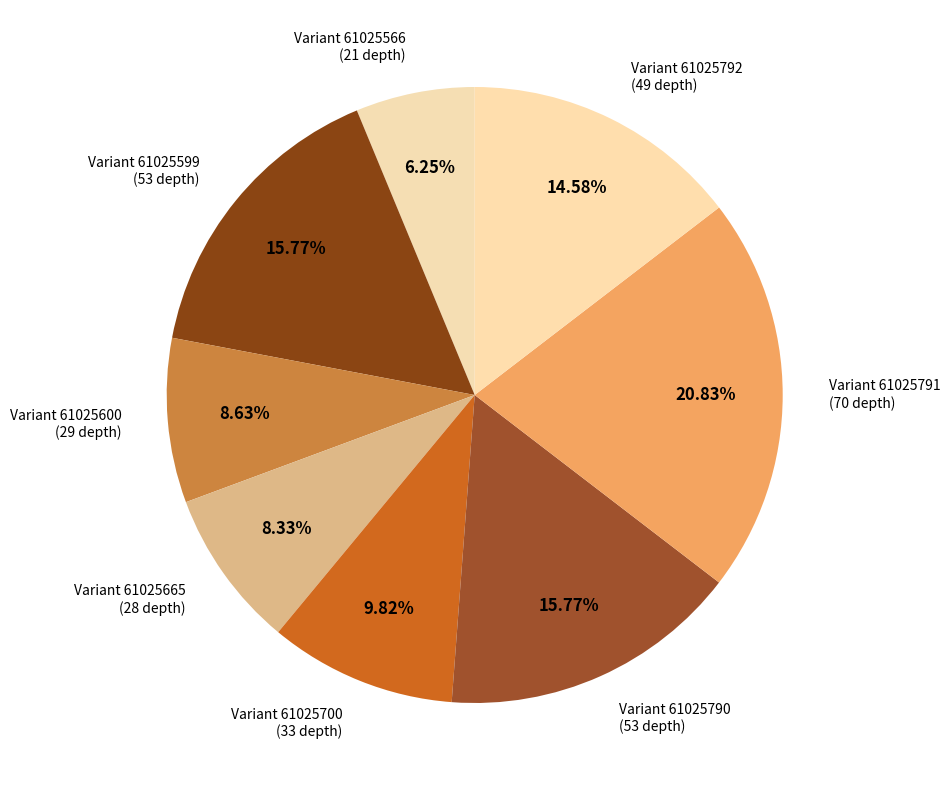

Rank the categories by value from lowest to highest.

61025566
(depth 21), 61025665
(depth 28), 61025600
(depth 29), 61025700
(depth 33), 61025792
(depth 49), 61025599
(depth 53), 61025790
(depth 53), 61025791
(depth 70)